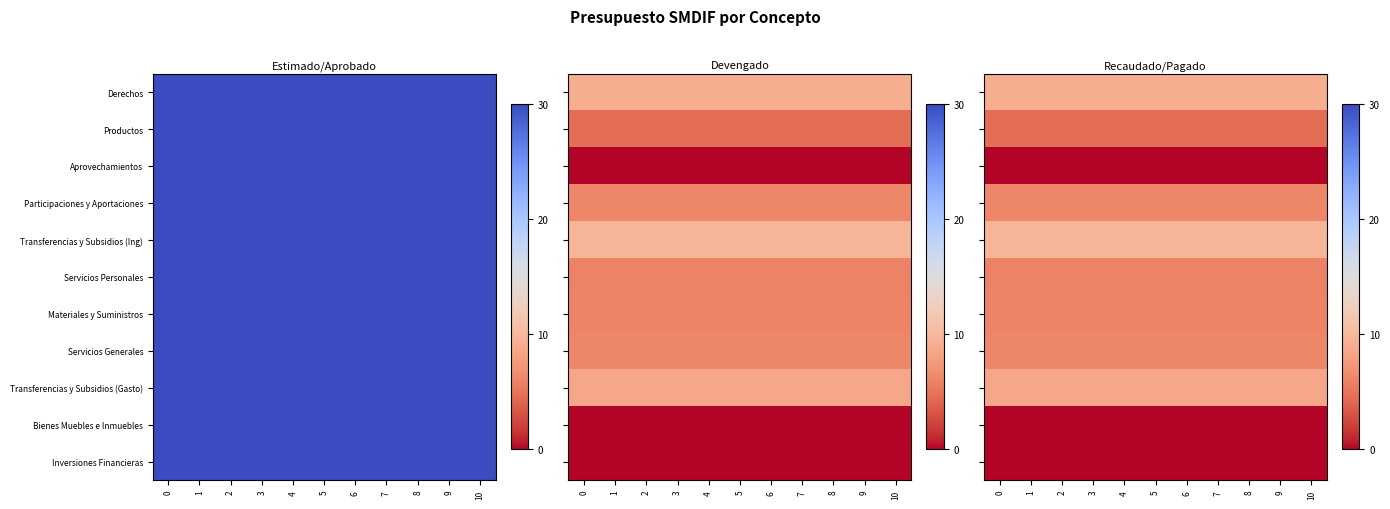

Rank the series at 8 from highest to lowest value.

Transferencias y Subsidios (Ing), Derechos, Transferencias y Subsidios (Gasto), Participaciones y Aportaciones, Servicios Generales, Materiales y Suministros, Servicios Personales, Productos, Aprovechamientos, Bienes Muebles e Inmuebles, Inversiones Financieras